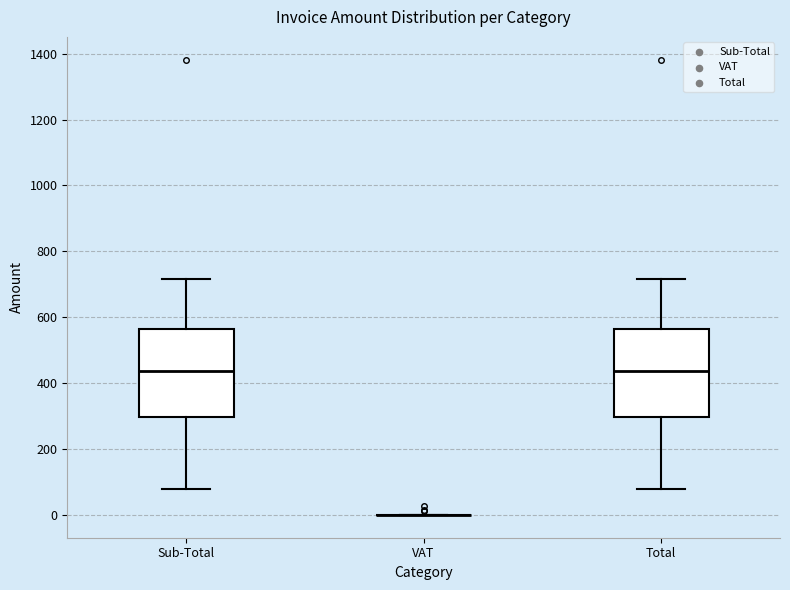

Reading left to right, read every box against the y-axis: the position of its median line, the range the box covers, and the ends of its whiskers. The values are not printed on the chart, so give them approximately, as read against the axis.

Sub-Total: median 440, box 300 to 560, whiskers 80 to 720
VAT: box collapsed to a line at 0, whiskers 0 to 0
Total: median 440, box 300 to 560, whiskers 80 to 720